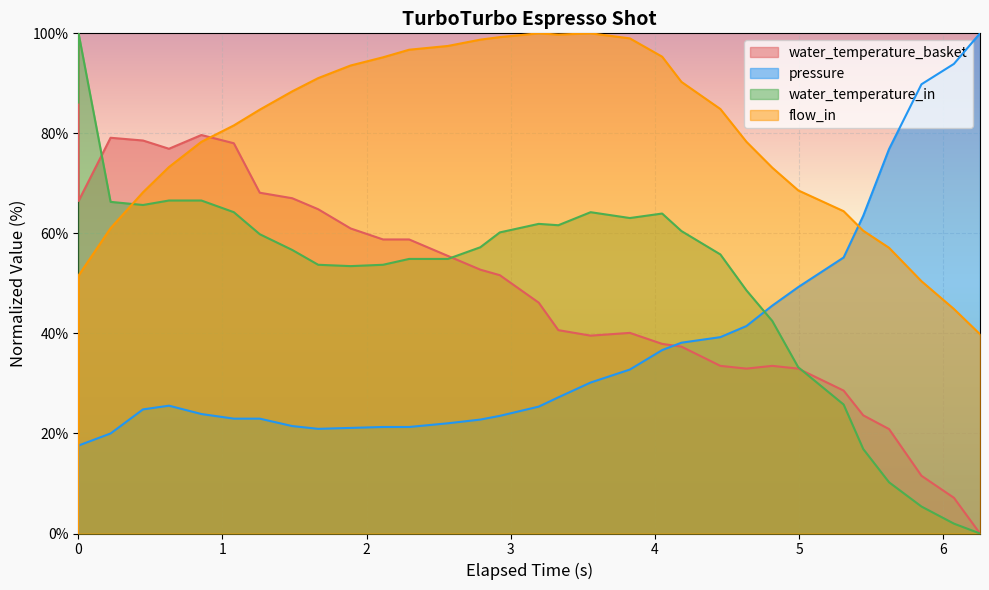

What is the sum of the flow_in values at 5.445 and 6.074?

105.4